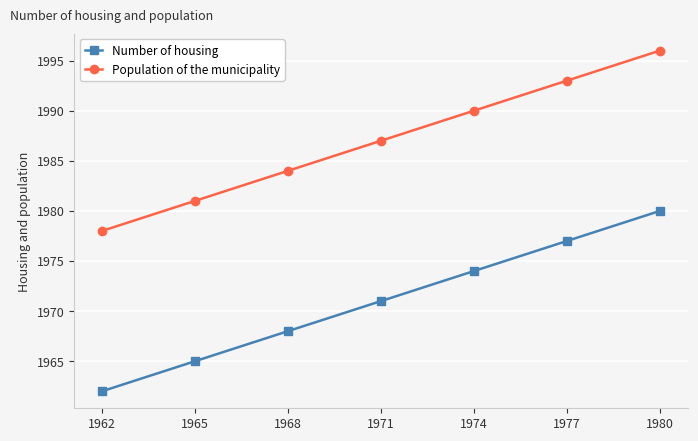

The value of Number of housing at 1965 is 1965. True or false?

True